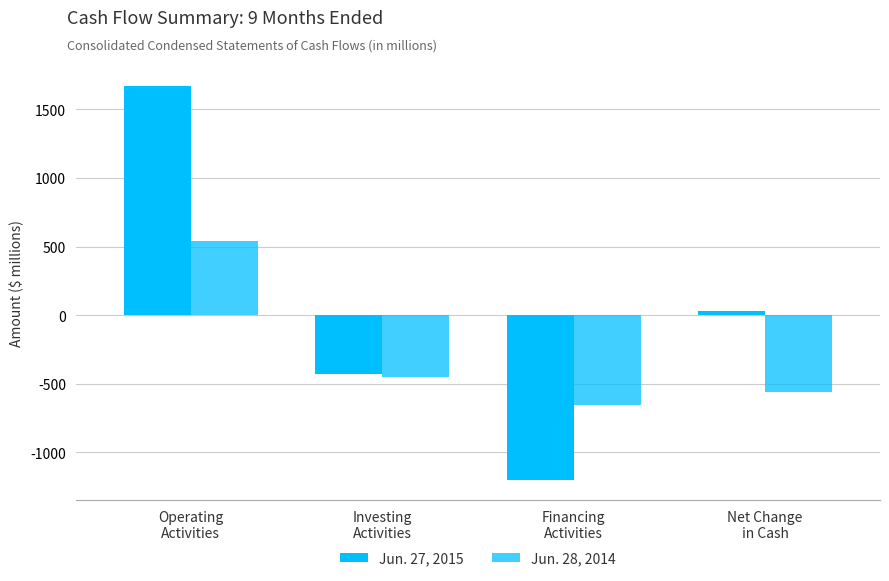

What is the minimum value for Jun. 27, 2015?

-1203